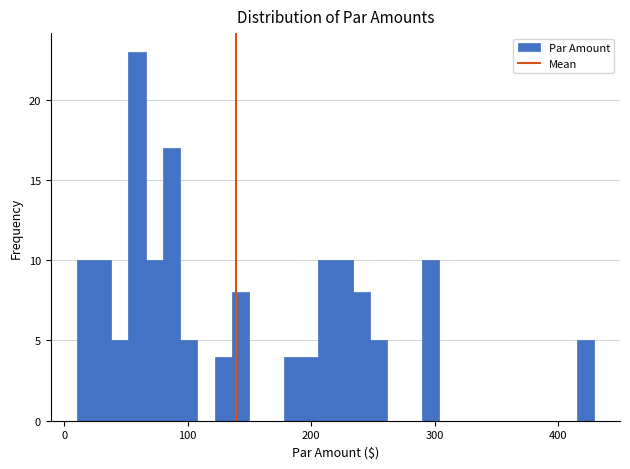

Around what value on the x-axis is the tallest bar? Give the approximate position of its centre, as read against the axis.

60